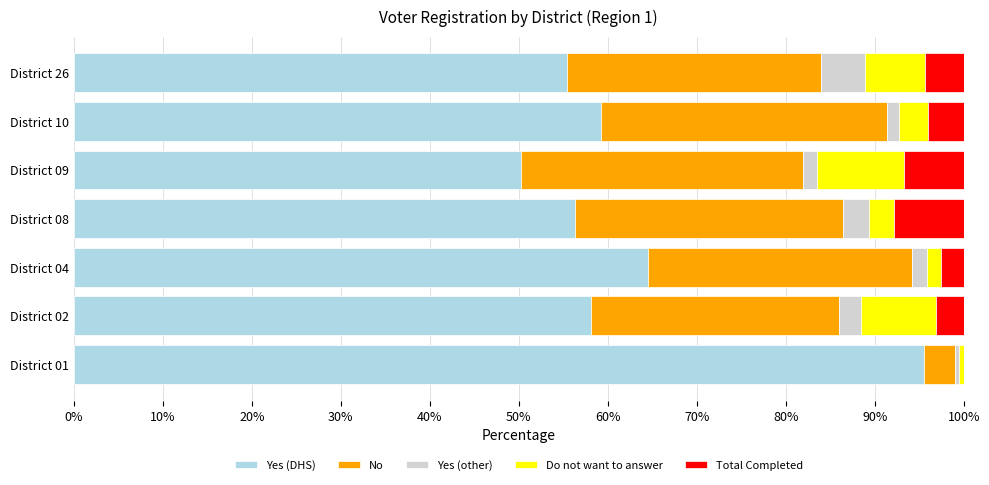

Is it true that Yes (DHS) equals 50.3 at District 09?

True